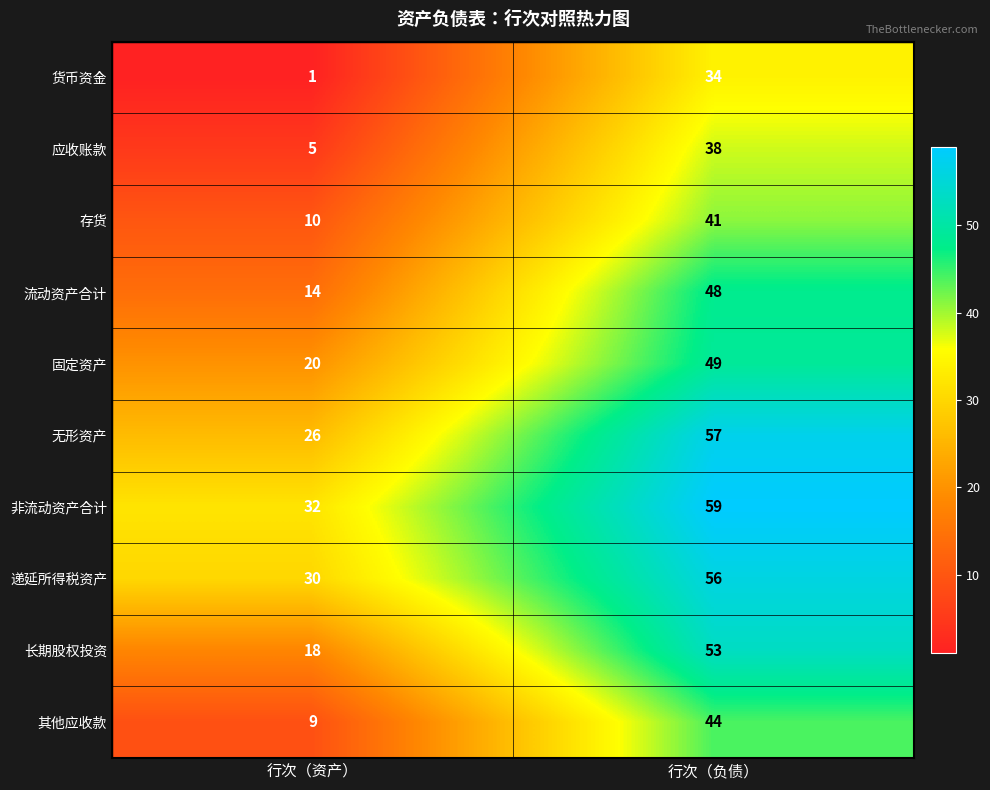

At which category is the sum across all series the highest?

行次（负债）